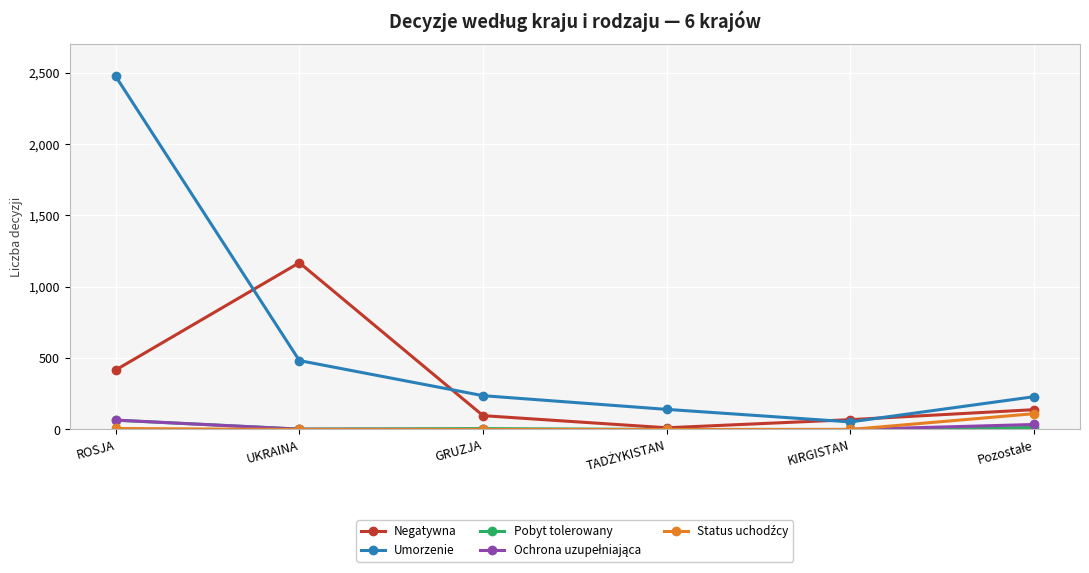

Which series has the largest total across all categories?

Umorzenie